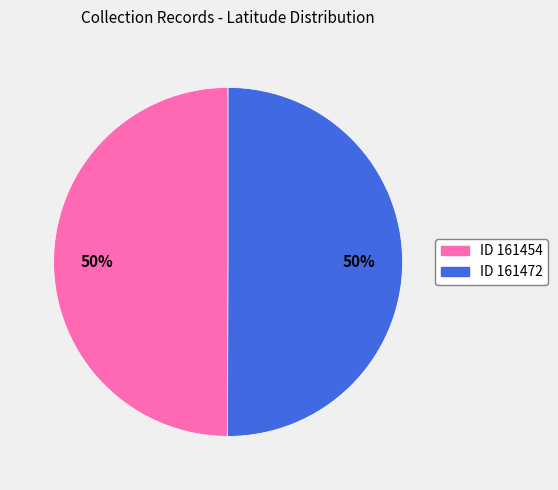

Do ID 161472 and ID 161454 together represent more than half of the pie?

Yes